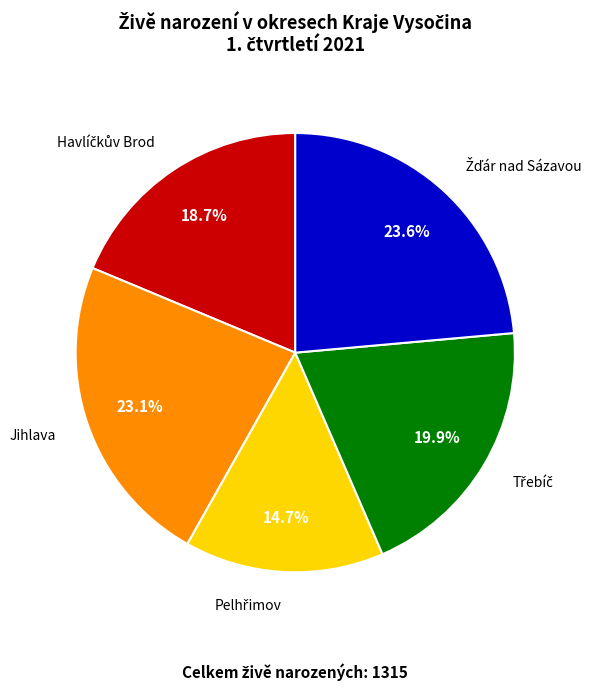

Is there any slice that represents more than half of the pie?

No